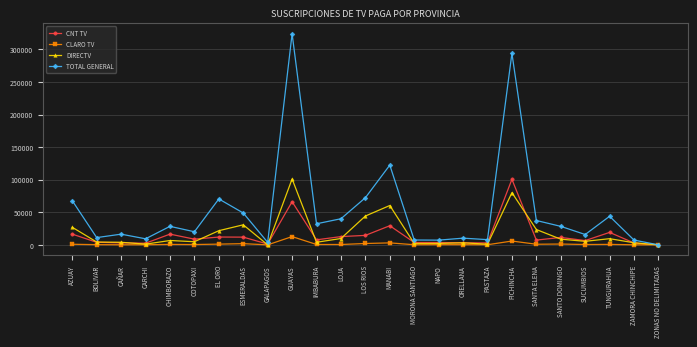

What is the value of the CLARO TV point at the 12th from the left?

535